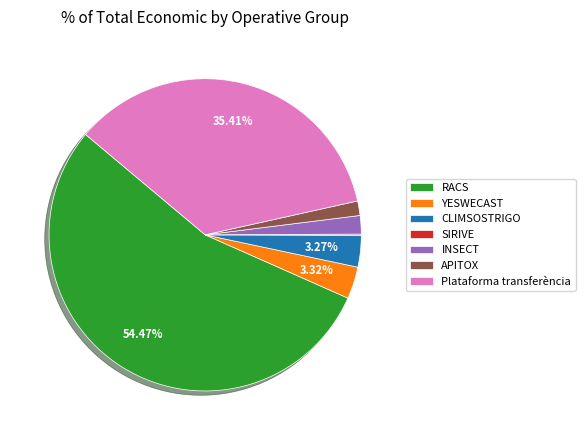

Combined, do Plataforma transferència and YESWECAST account for over 50%?

No